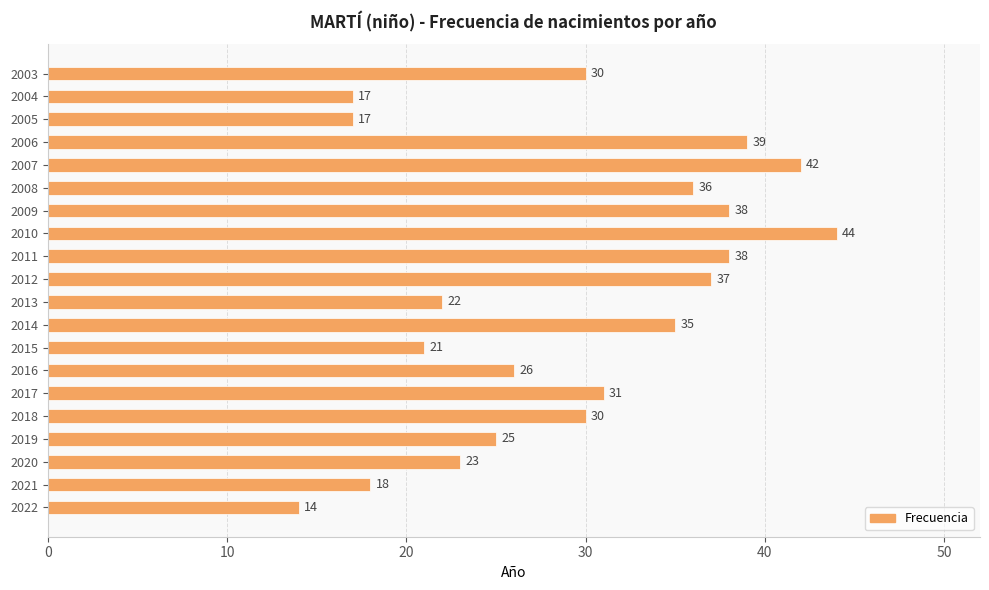

Reading bottom to top, what are all the values shown in this chart?

2022=14	2021=18	2020=23	2019=25	2018=30	2017=31	2016=26	2015=21	2014=35	2013=22	2012=37	2011=38	2010=44	2009=38	2008=36	2007=42	2006=39	2005=17	2004=17	2003=30